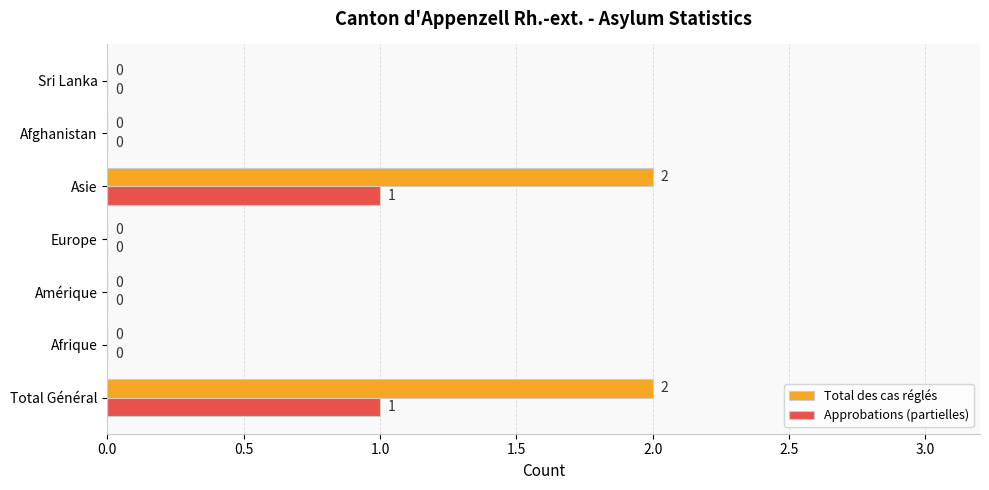

Which series has the largest total across all categories?

Total des cas réglés